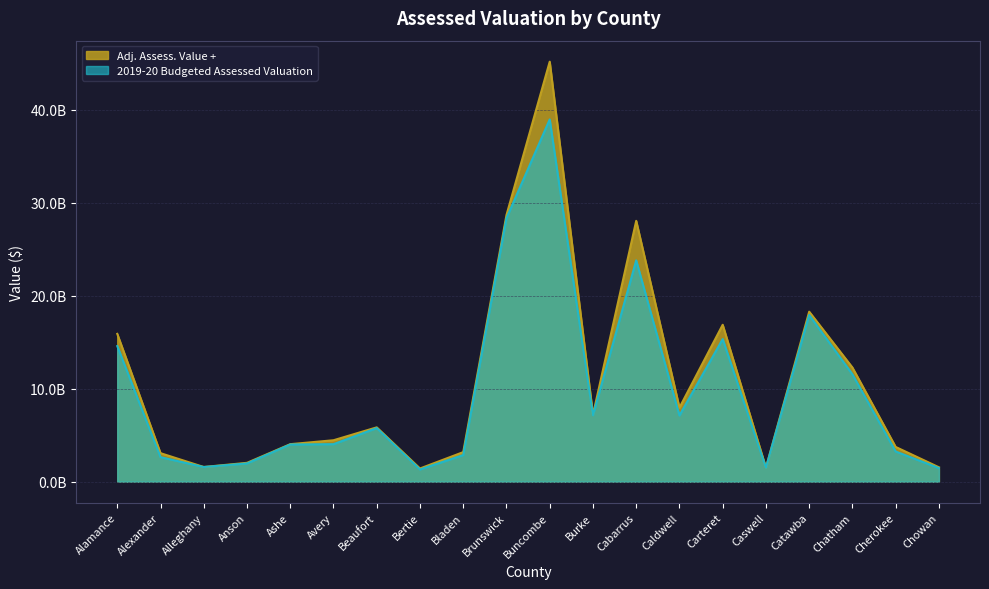

At which label does 2019-20 Budgeted Assessed Valuation reach its minimum?

Bertie